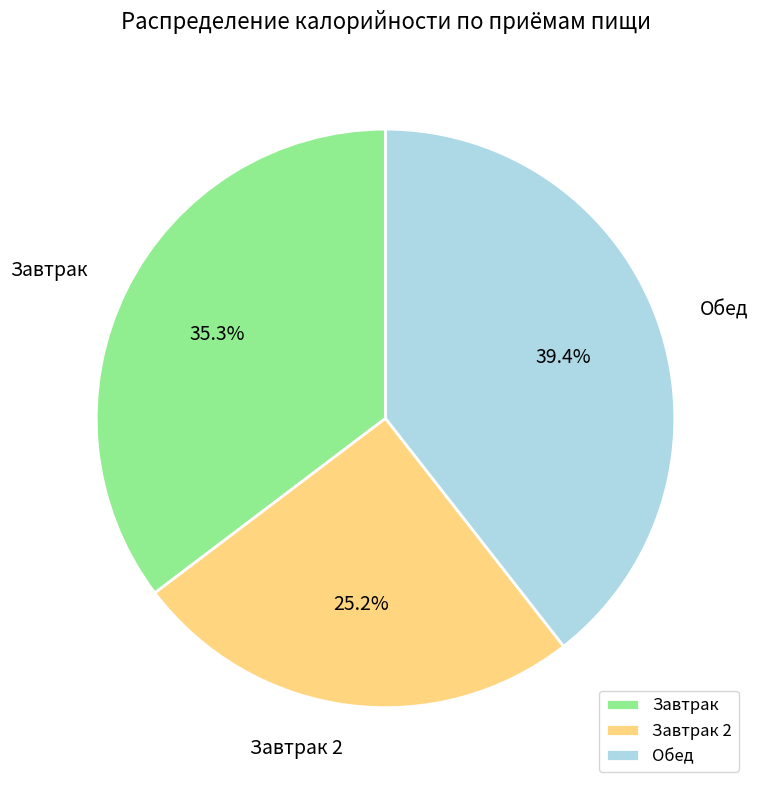

Rank the categories by value from highest to lowest.

Обед, Завтрак, Завтрак 2